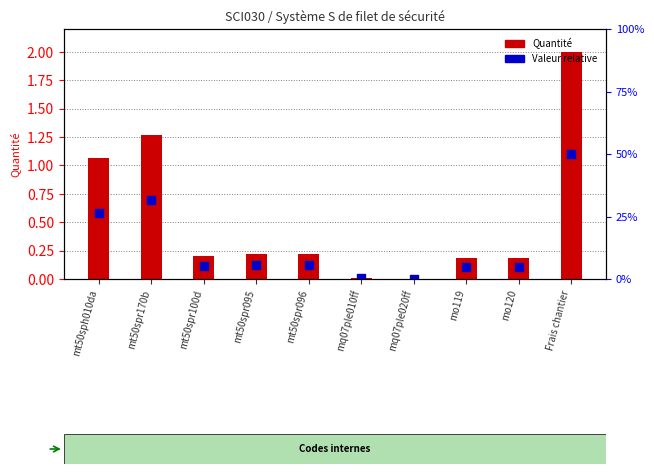

Is the value of Valeur relative at mq07ple010ff greater than the value of Quantité at mt50spr095?

No